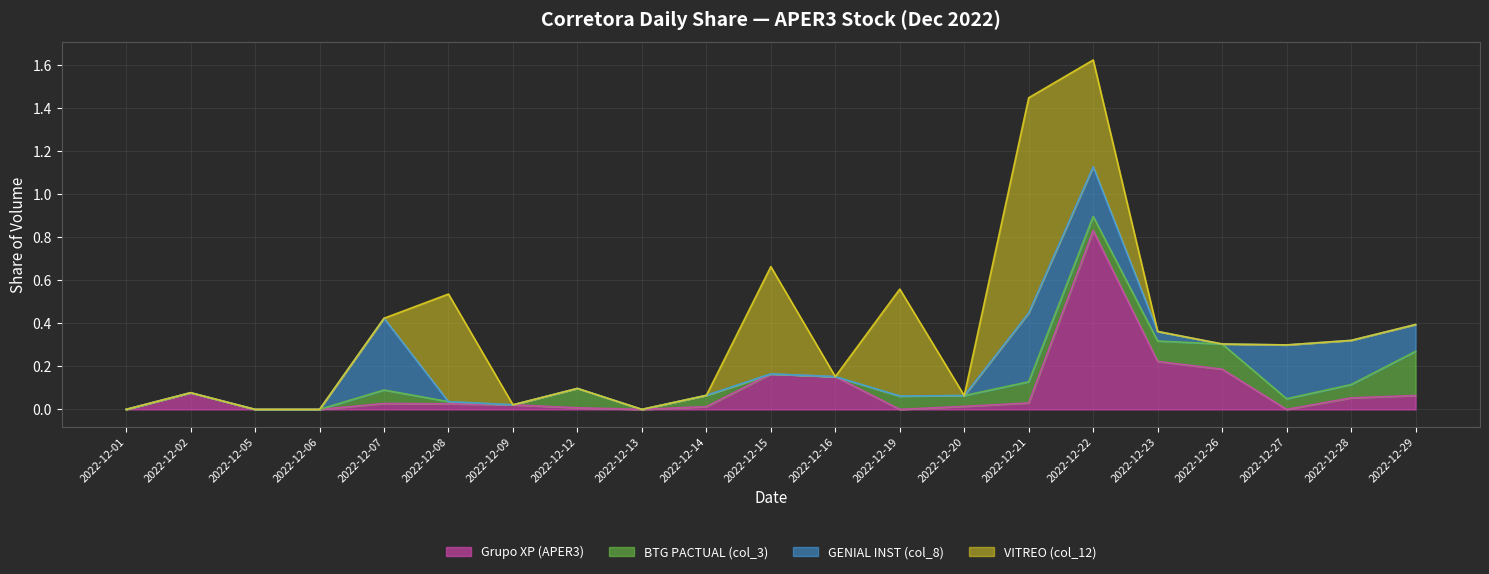

At 2022-12-14, list the series in order from largest to smallest.

BTG PACTUAL (col_3), Grupo XP (APER3), GENIAL INST (col_8), VITREO (col_12)